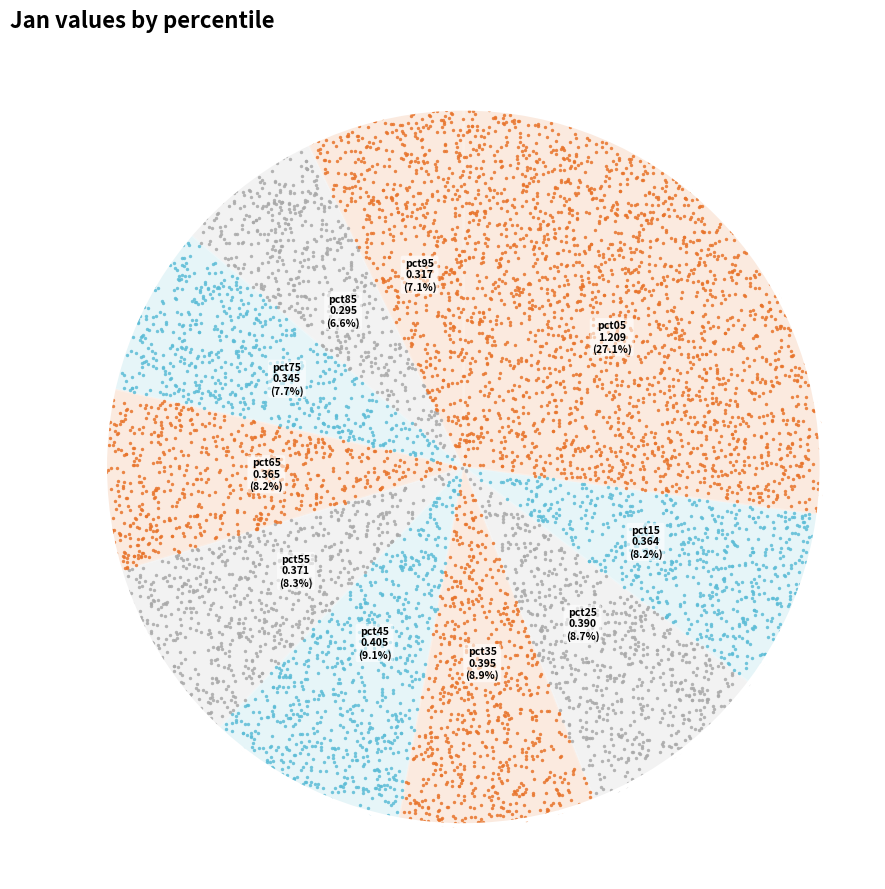

Which has a higher value, pct25 or pct55?

pct25